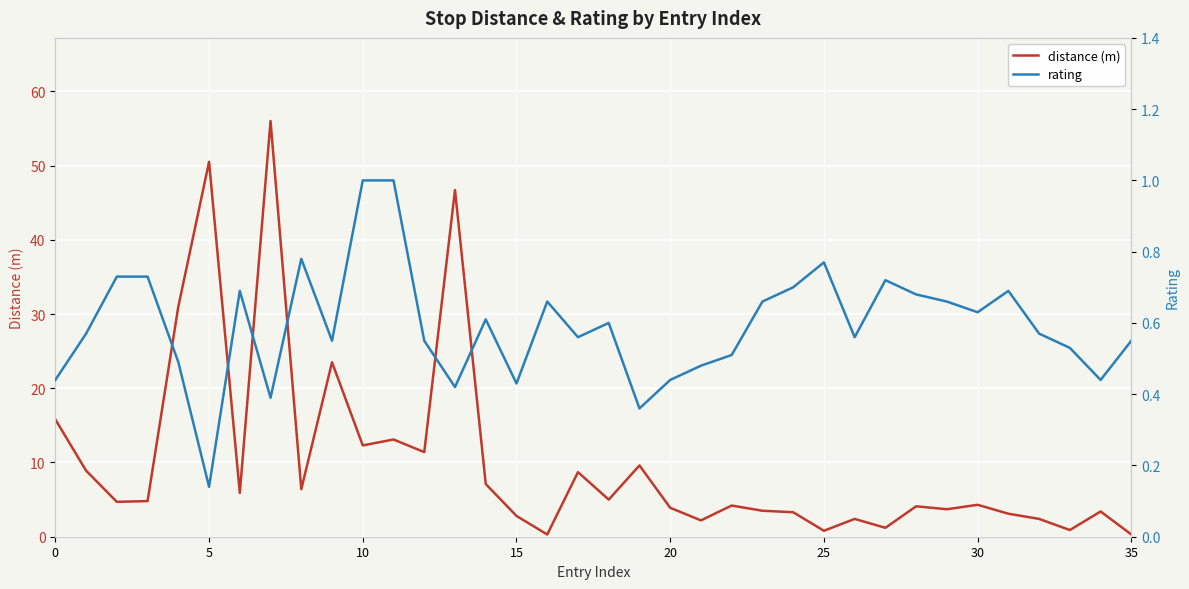

What are all the series names shown in the legend?

distance (m), rating